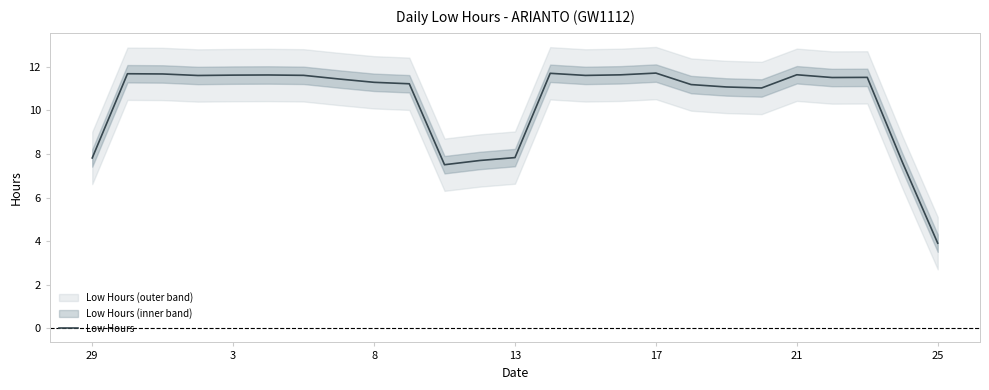

The Low Hours series shows 20.0 at 8. True or false?

False